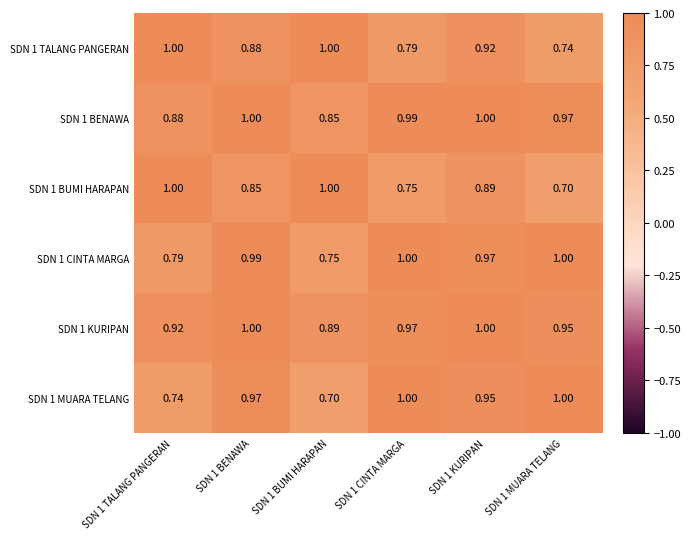

What is the total value across all series at SDN 1 KURIPAN?

5.7